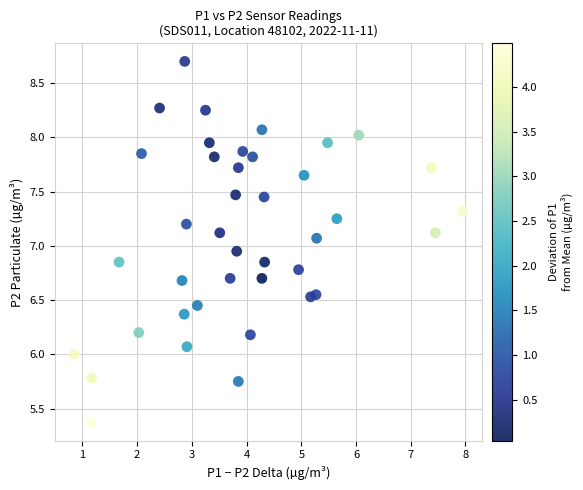

What is the range of X values (max minus min)?

7.1